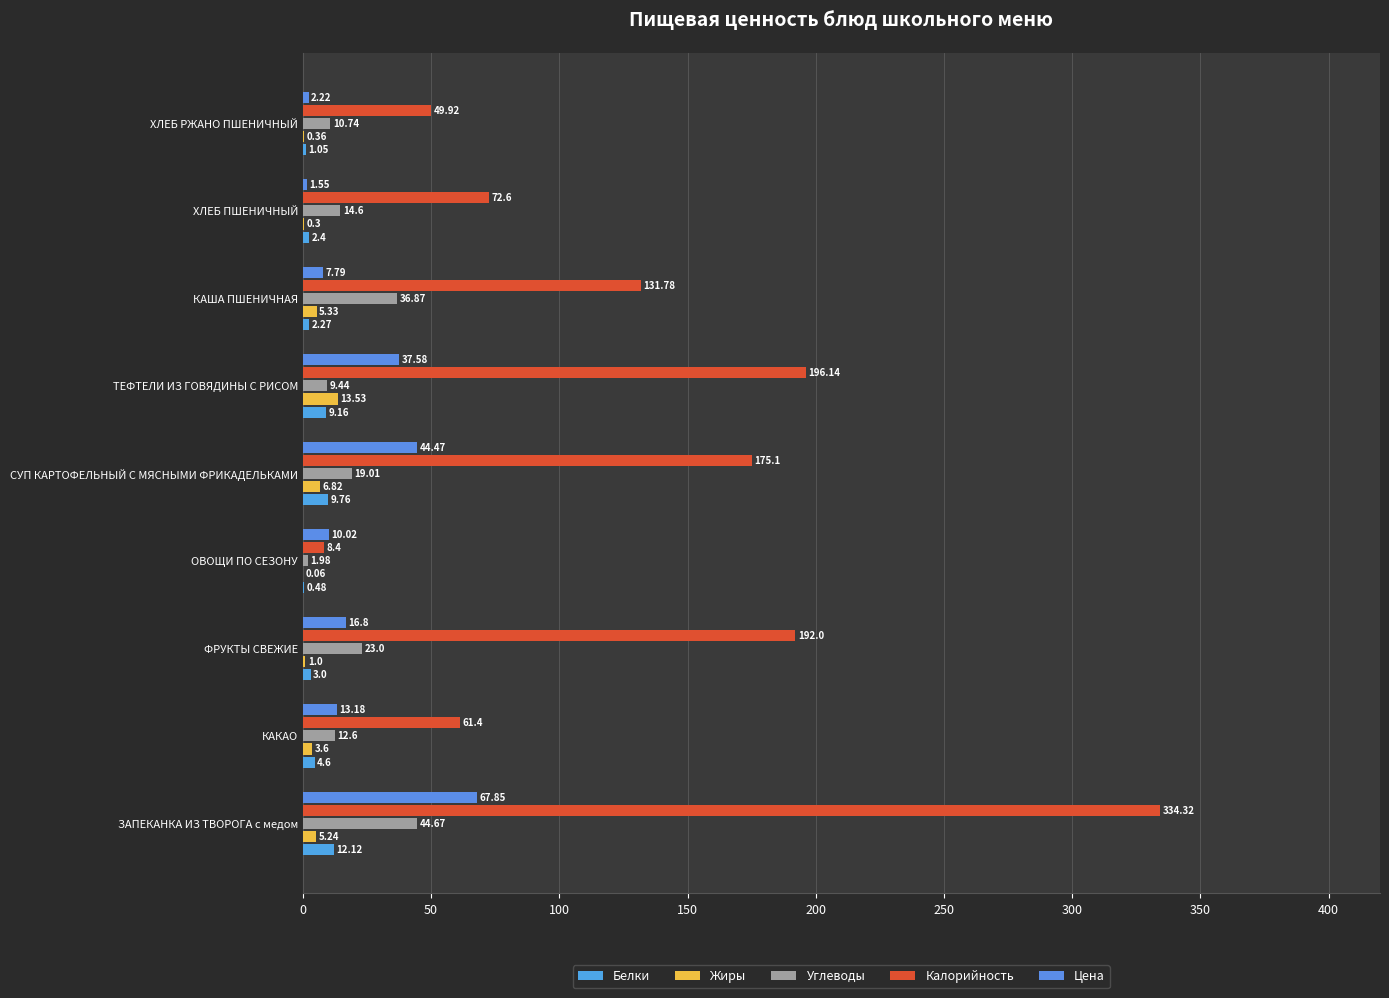

How many values in the Калорийность series exceed 131?

5